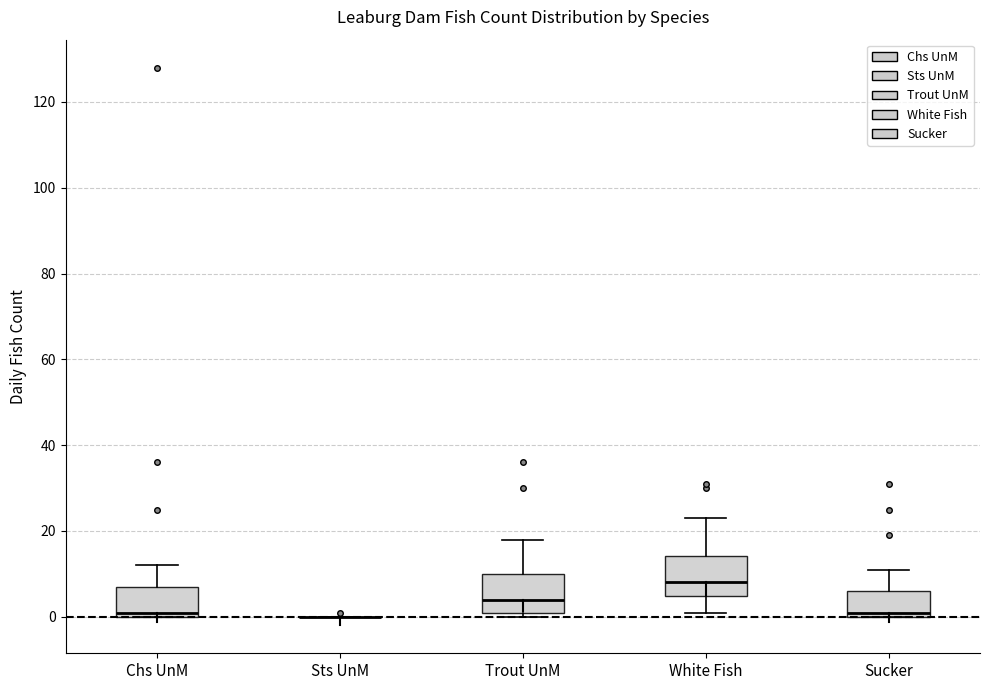

Reading left to right, transcribe this box plot: for each box, give where its median line is, the range the box spans, and where its two whiskers end, as read against the y-axis. The values are not printed on the chart, so give them approximately, as read against the axis.

Chs UnM: median 2, box 0 to 8, whiskers 0 to 12
Sts UnM: box collapsed to a line at 0, whiskers 0 to 0
Trout UnM: median 4, box 2 to 10, whiskers 0 to 18
White Fish: median 8, box 4 to 14, whiskers 2 to 24
Sucker: median 2, box 0 to 6, whiskers 0 to 12